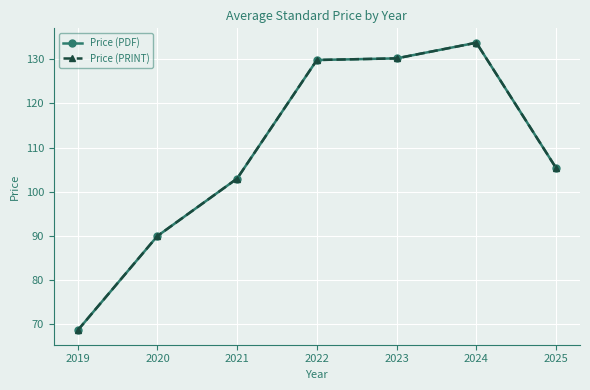

True or false: Price (PDF) has a value of 130.2 at 2023.

True